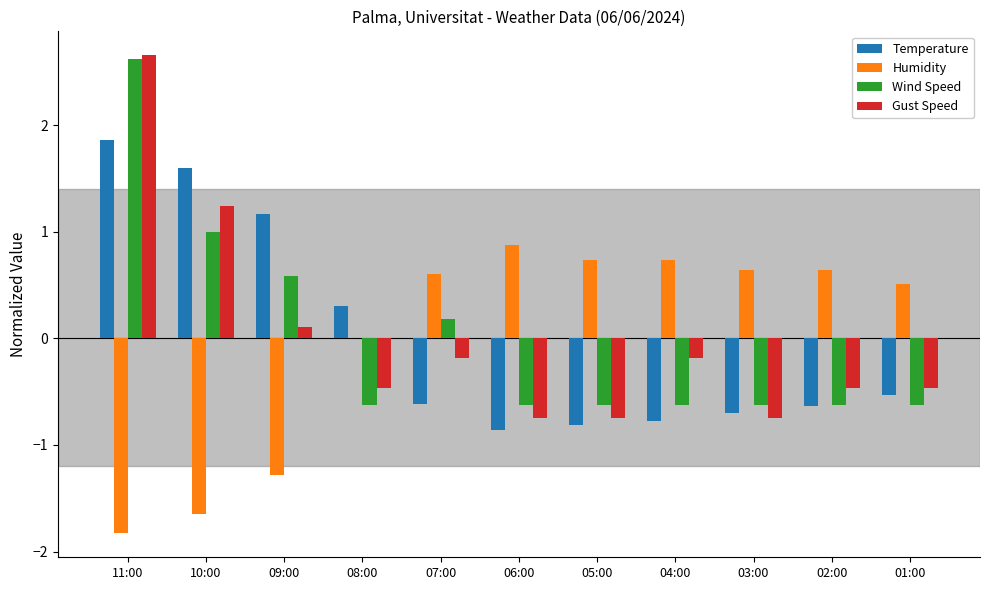

Does the chart contain stacked bars?

No